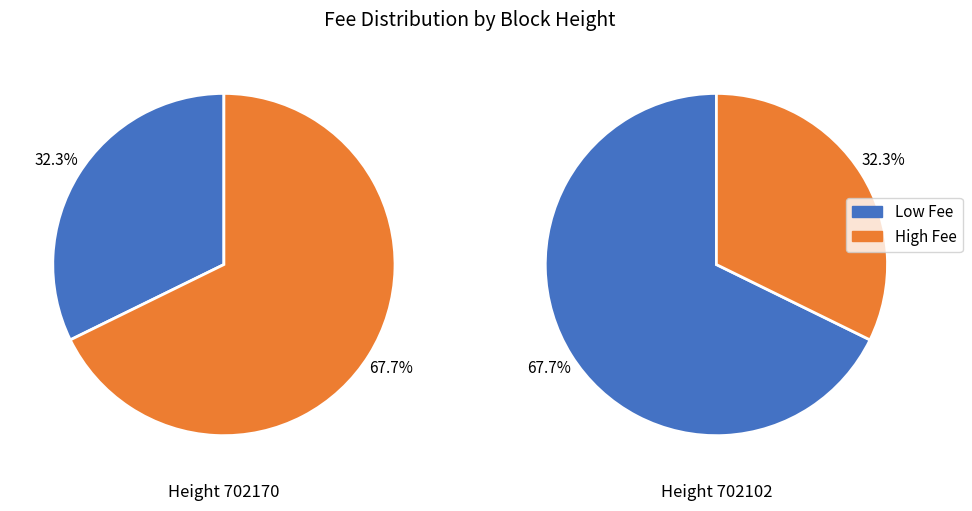

Rank the categories by value from lowest to highest.

702170, 702102